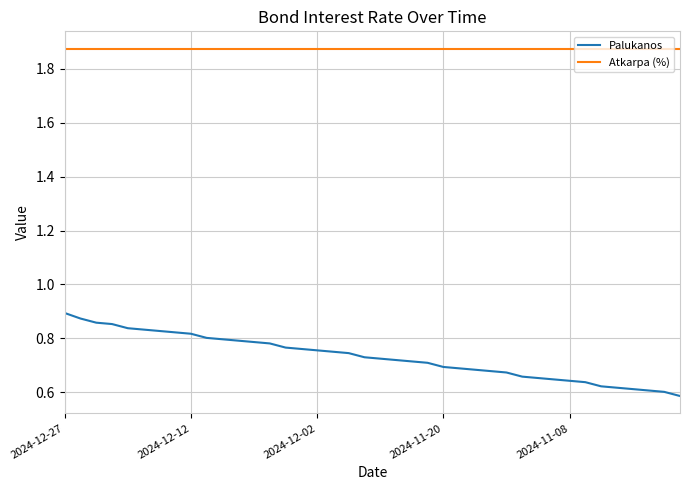

How many series are shown in this chart?

2